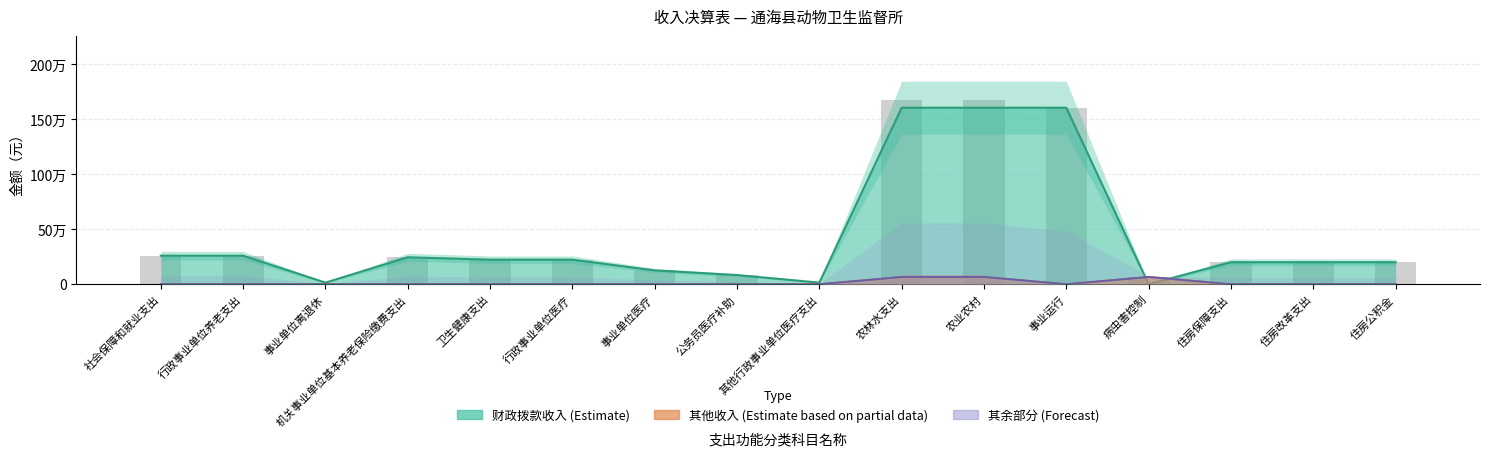

How many groups of bars are there?

16